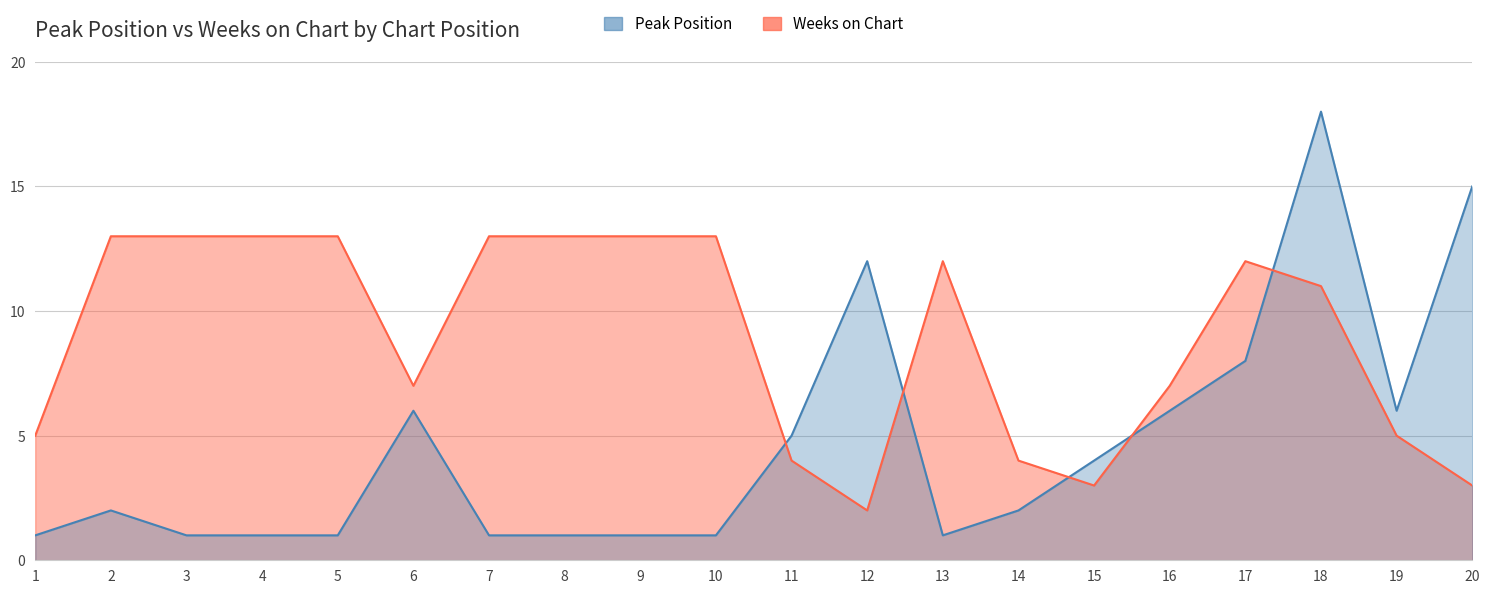

At which category is the sum across all series the highest?

18